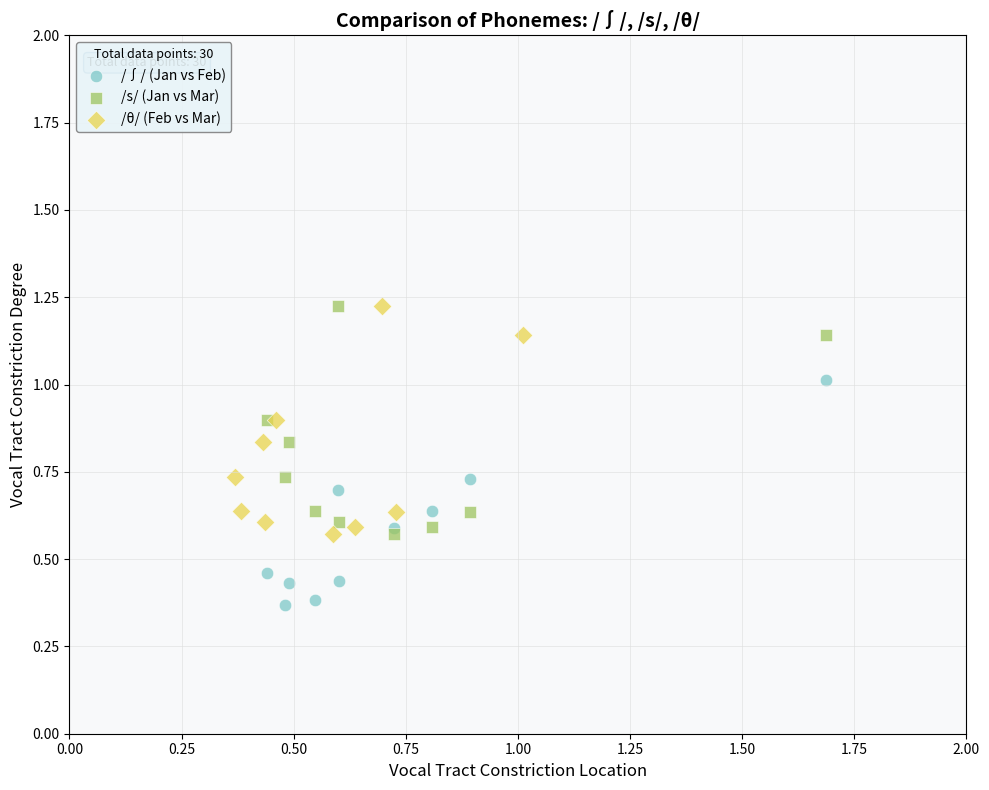

What are all the series names shown in the legend?

/∫/ (Jan vs Feb), /s/ (Jan vs Mar), /θ/ (Feb vs Mar)